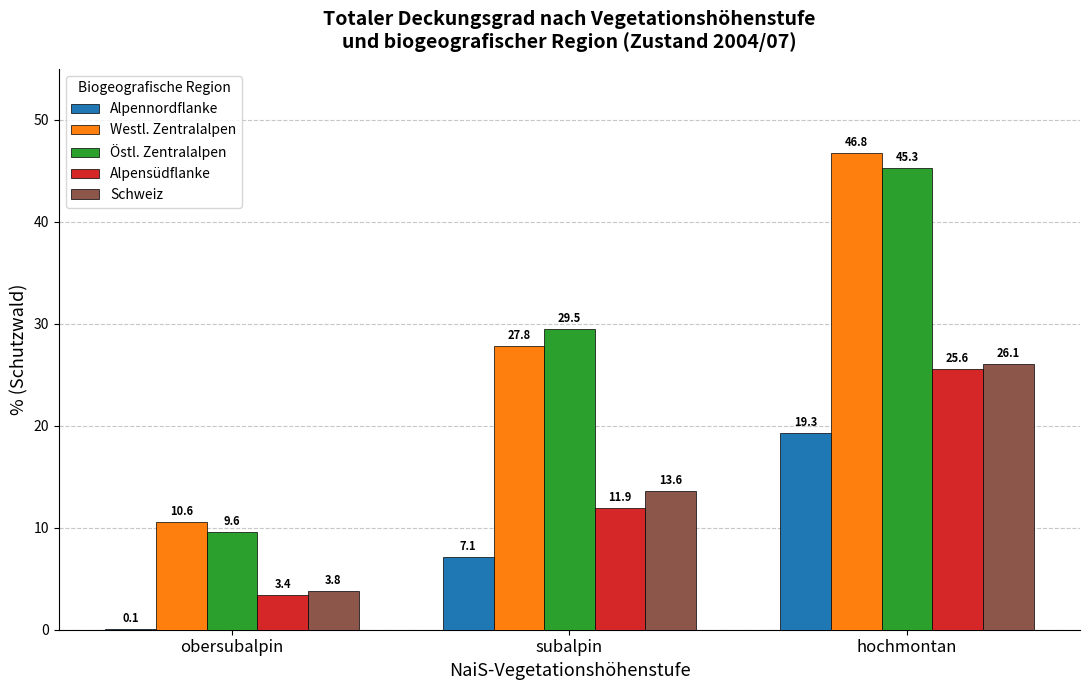

Reading left to right, list all the values displayed in this chart.

Alpennordflanke: obersubalpin=0.1	subalpin=7.1	hochmontan=19.3
Westl. Zentralalpen: obersubalpin=10.6	subalpin=27.8	hochmontan=46.8
Östl. Zentralalpen: obersubalpin=9.6	subalpin=29.5	hochmontan=45.3
Alpensüdflanke: obersubalpin=3.4	subalpin=11.9	hochmontan=25.6
Schweiz: obersubalpin=3.8	subalpin=13.6	hochmontan=26.1